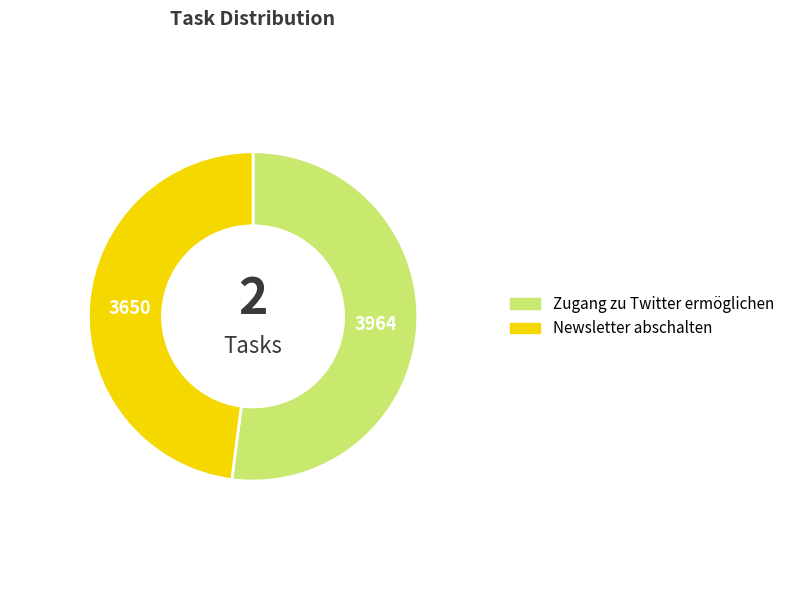

Which has a higher value, Newsletter abschalten or Zugang zu Twitter ermöglichen?

Zugang zu Twitter ermöglichen